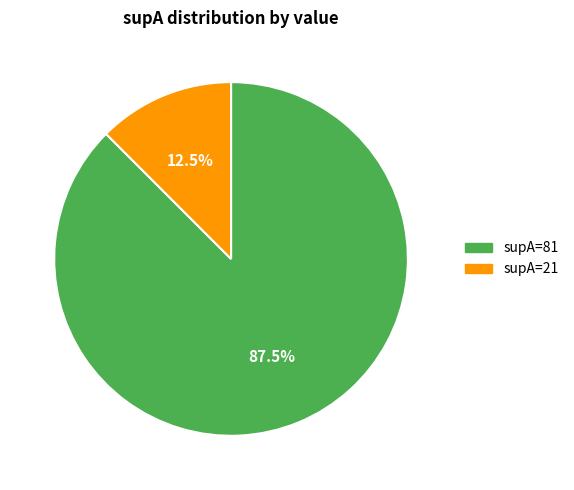

Is there a majority slice in this chart?

Yes